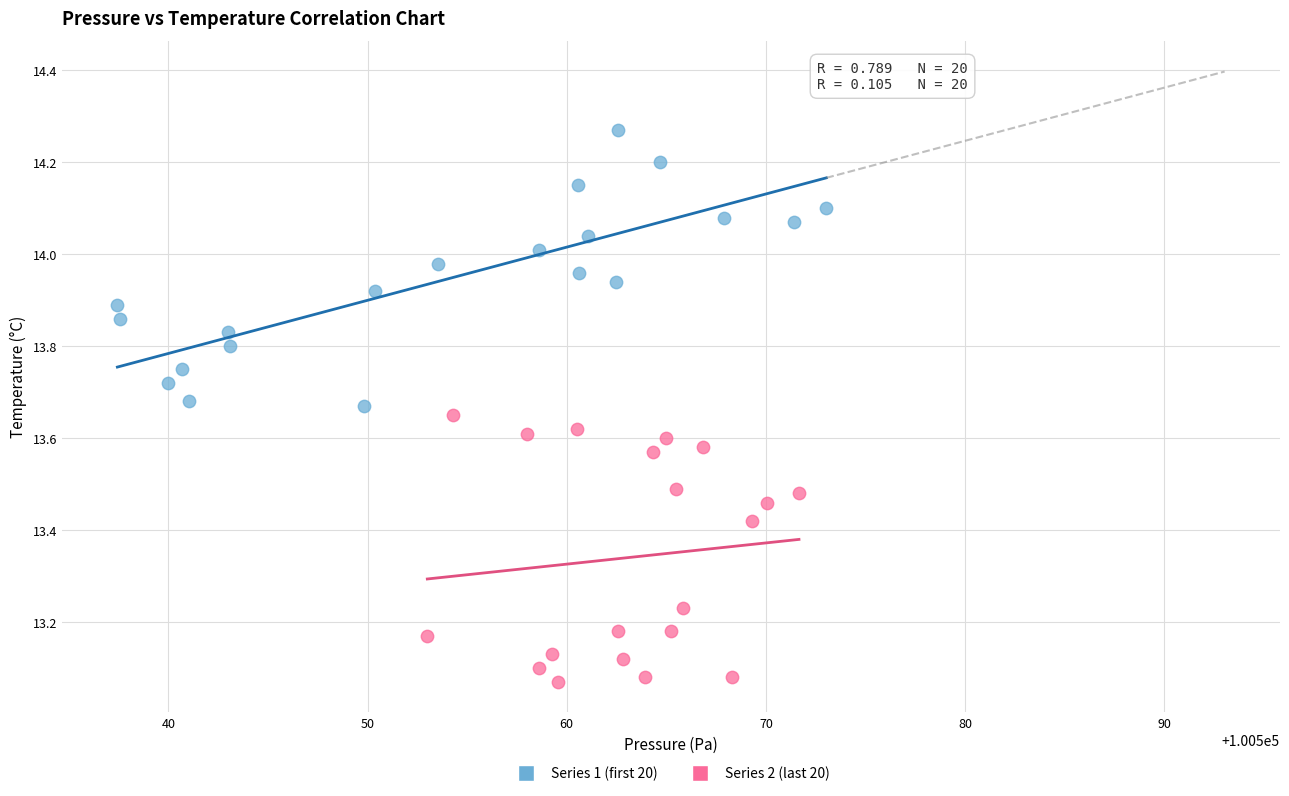

Which series contains the lowest Y value?

Series 2 (last 20)